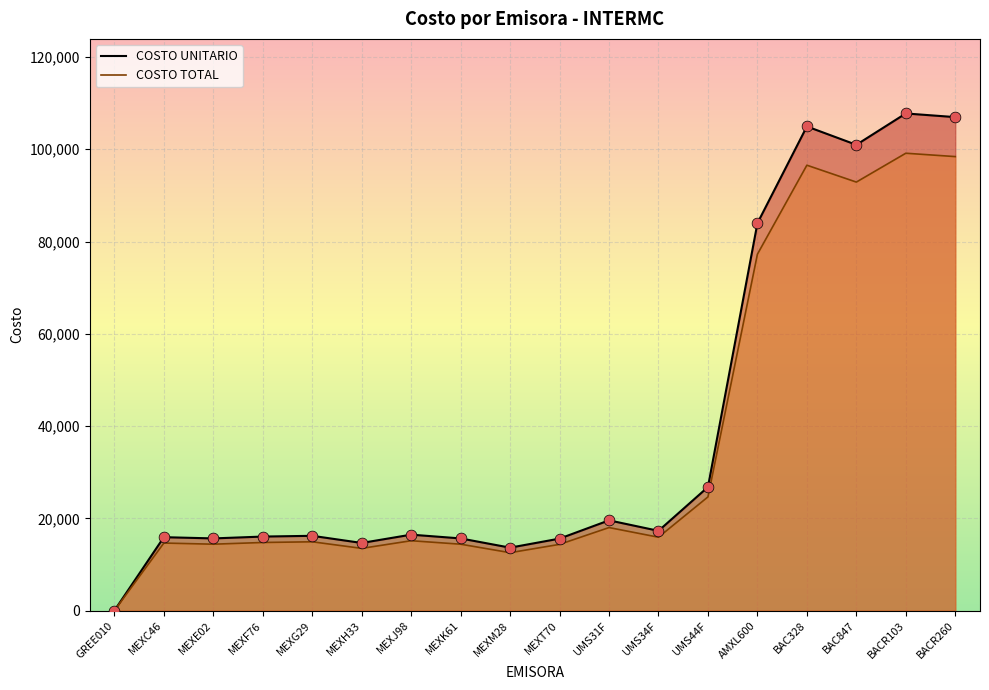

At how many categories does at least one series exceed 68687?

5